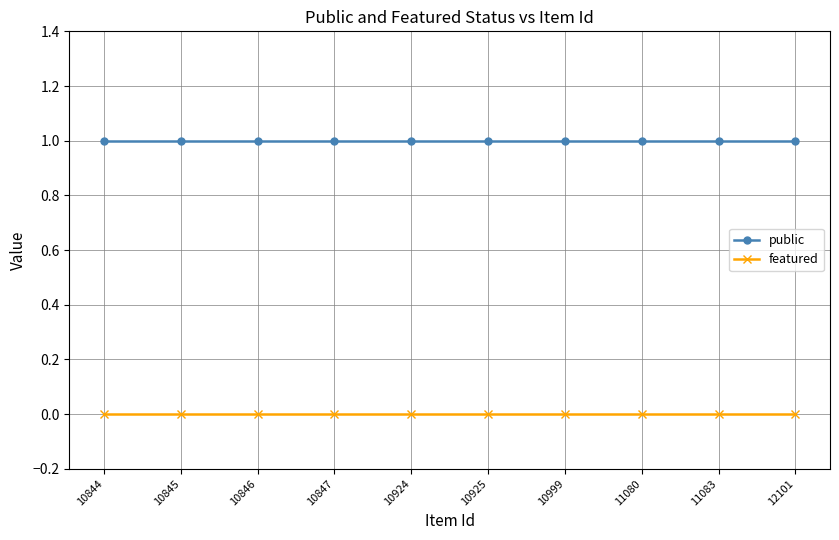

Rank the series by their maximum value, from lowest to highest.

featured, public